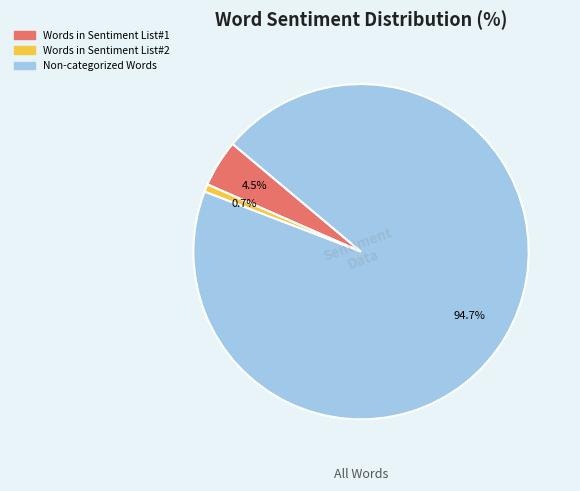

How many segments does this pie chart have?

3